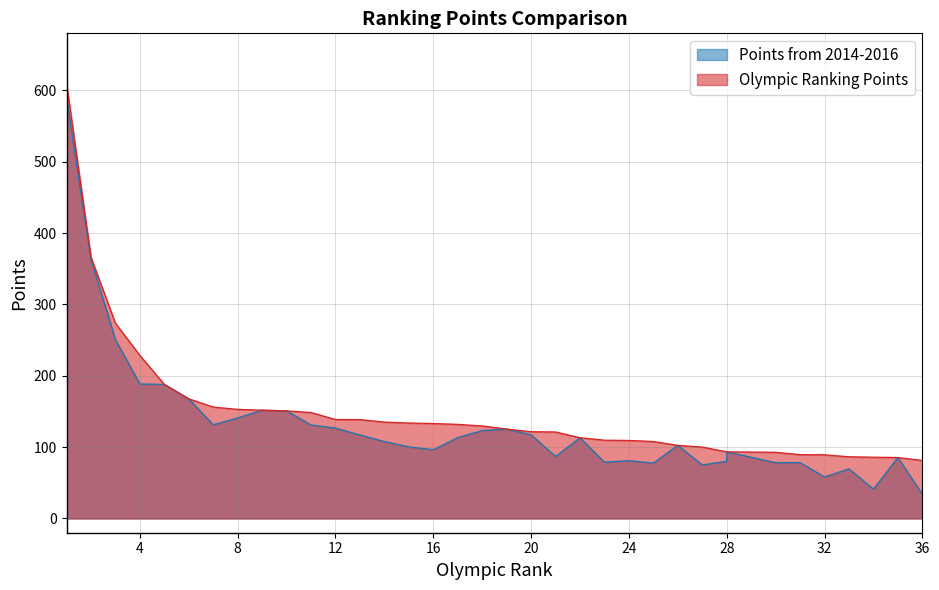

At which label does Points from 2014-2016 first exceed 113?

1